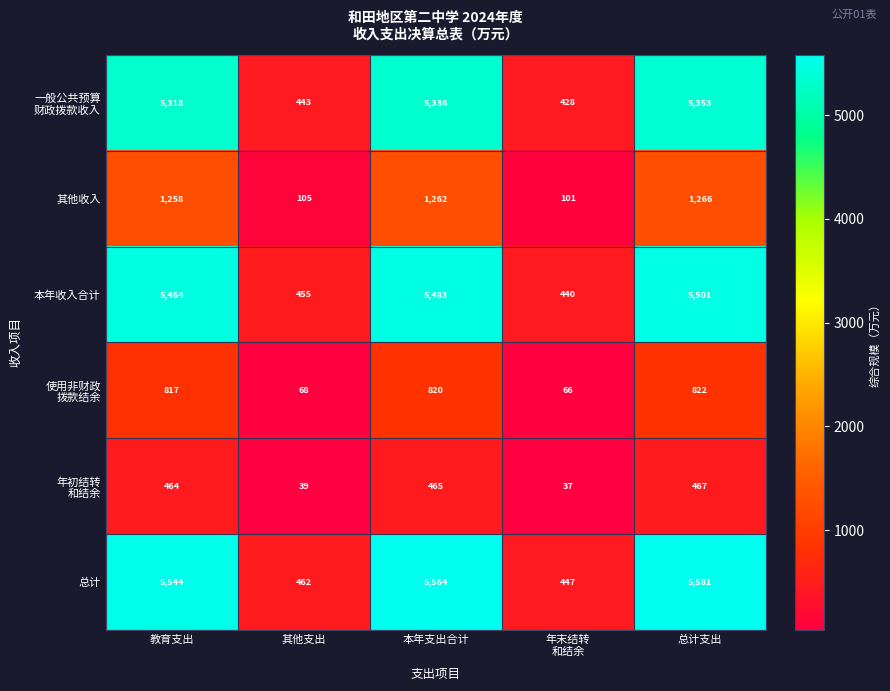

What is the greatest value displayed?

5581